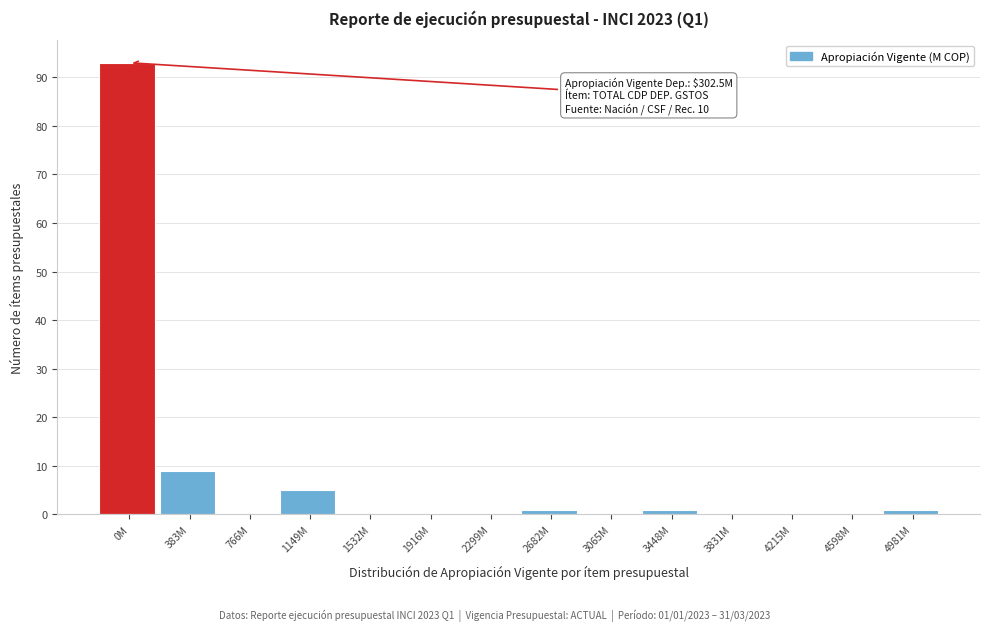

Reading right to left, extract all data points from this chart.

4981M=1	4598M=0	4215M=0	3831M=0	3448M=1	3065M=0	2682M=1	2299M=0	1916M=0	1532M=0	1149M=5	766M=0	383M=9	0M=93